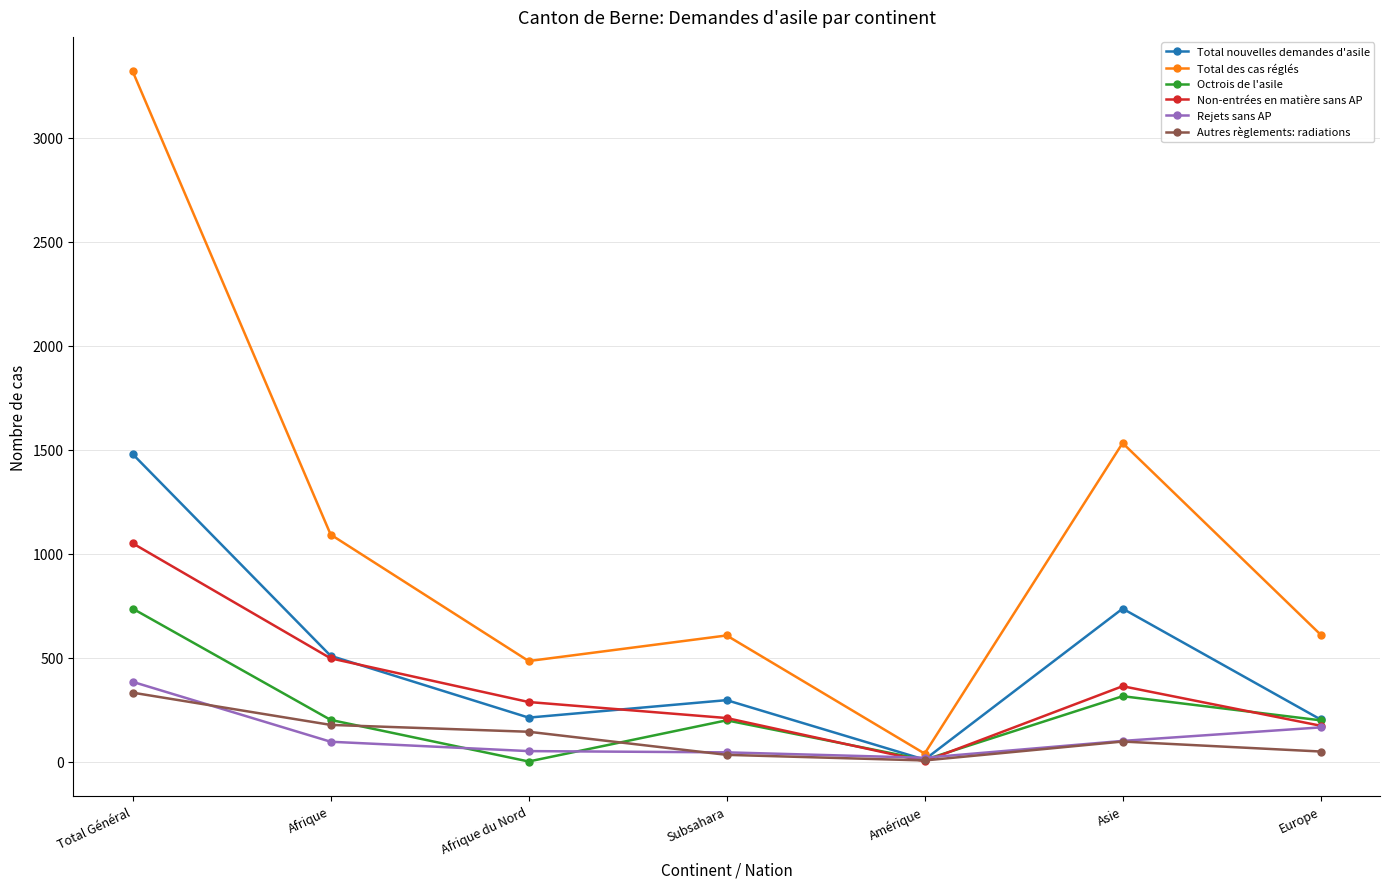

Where do Rejets sans AP and Total nouvelles demandes d'asile first cross each other?

Subsahara and Amérique